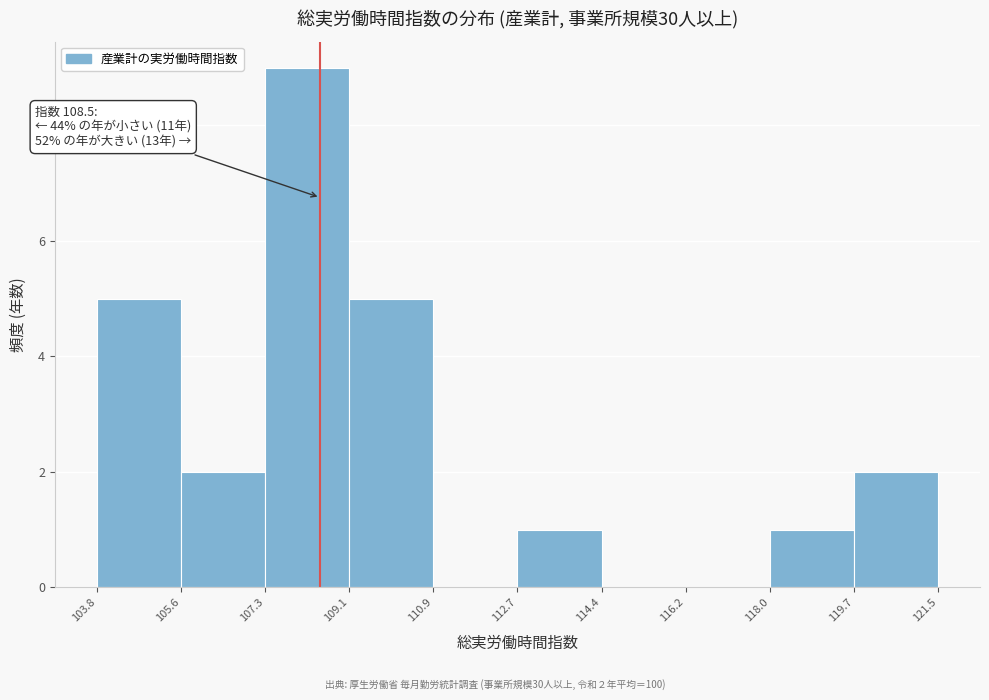

Which range on the x-axis has the tallest bar?

107.3 to 109.1